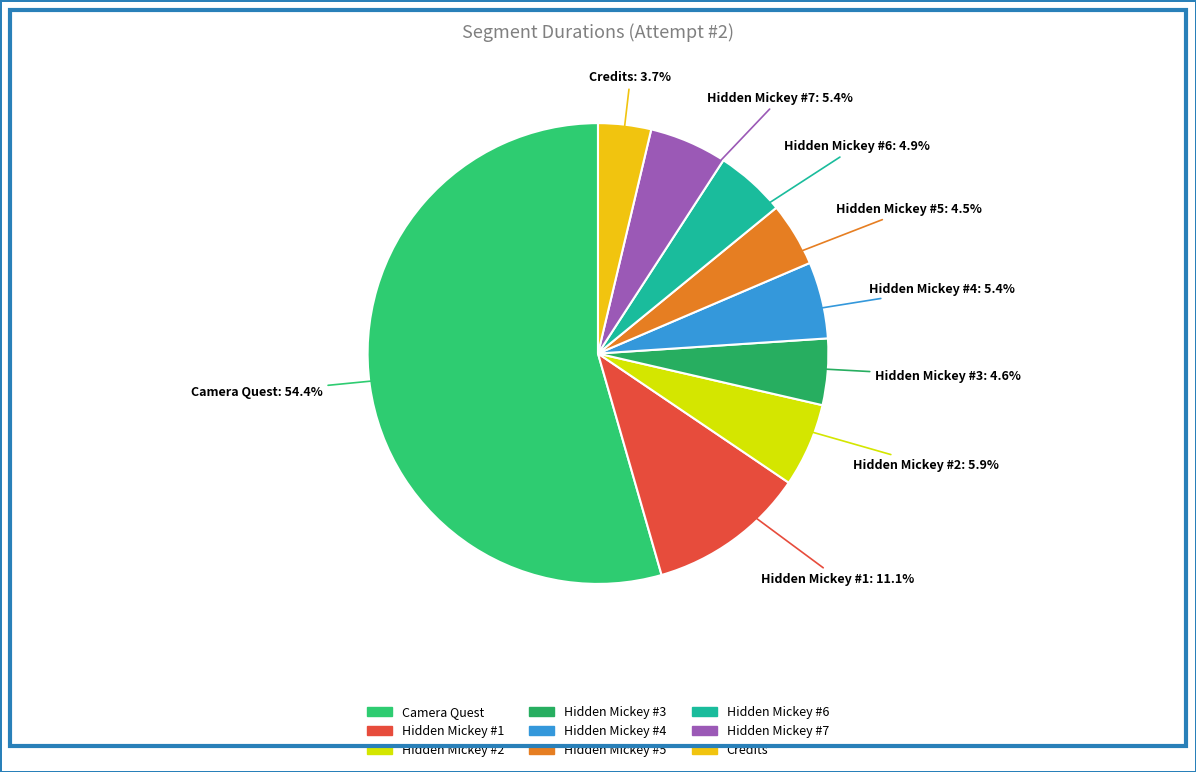

To the nearest percent, what percentage of the pie is Camera Quest?

54%